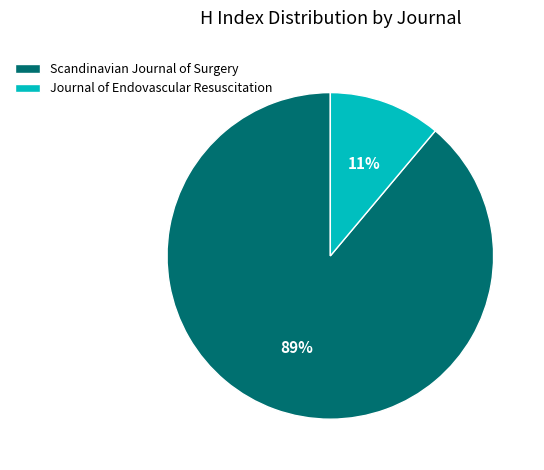

Rank the categories by value from lowest to highest.

Journal of Endovascular Resuscitation, Scandinavian Journal of Surgery